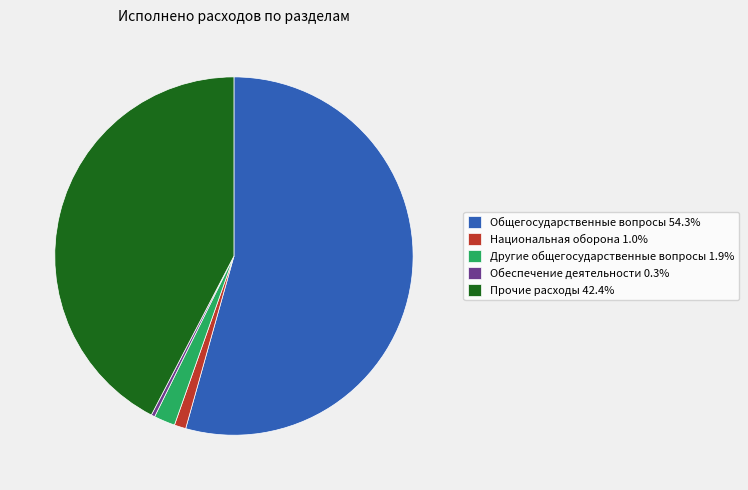

Does any single category account for the majority?

Yes